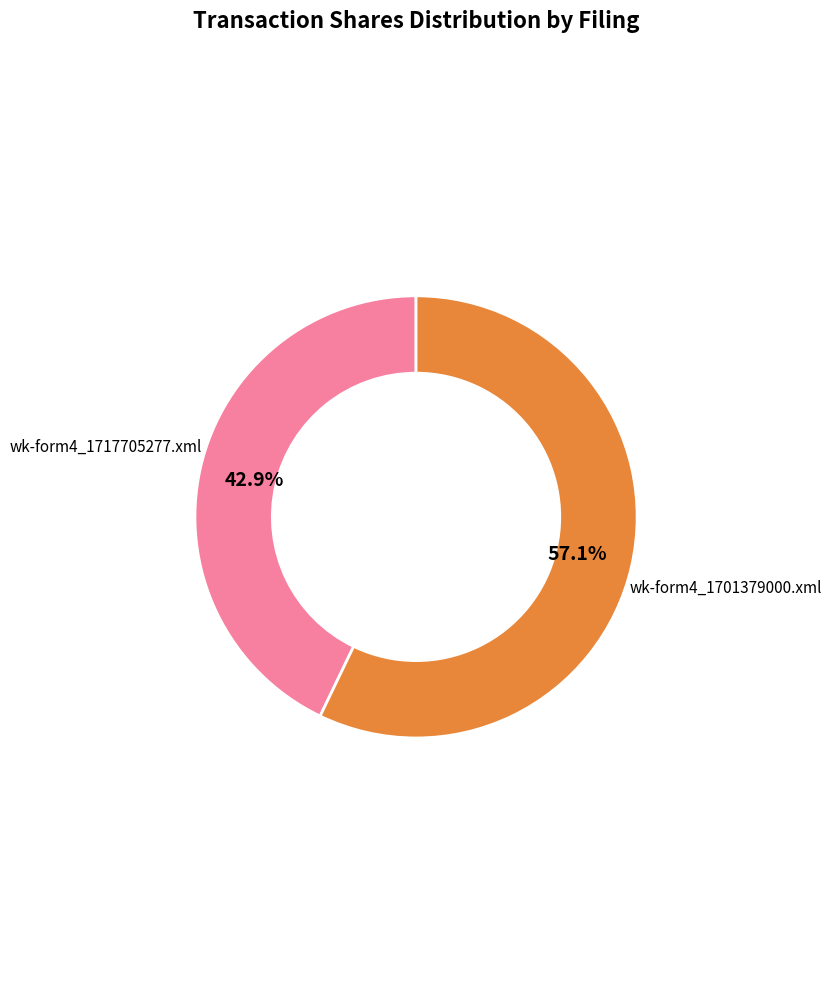

Which category has the biggest portion of the pie?

wk-form4_1701379000.xml